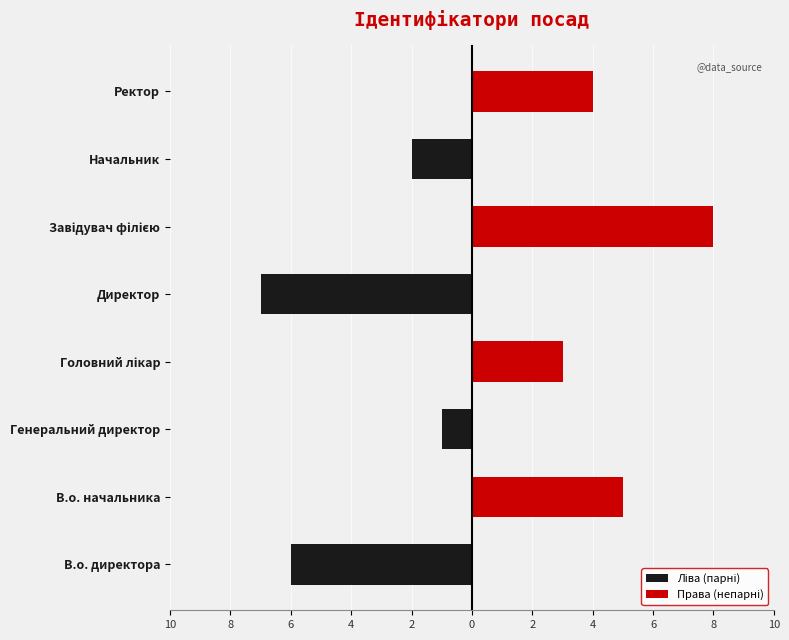

The value of Права (непарні) at 6 is 5. True or false?

False